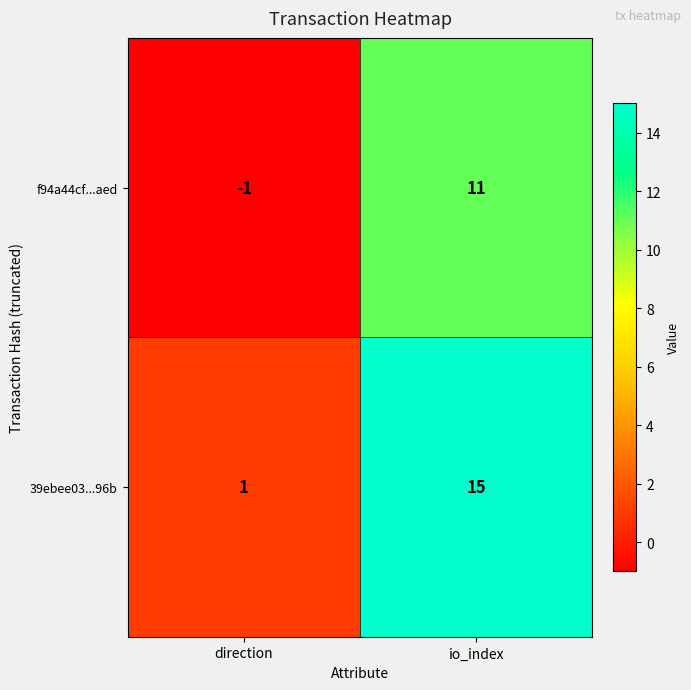

Which series has the largest total across all categories?

39ebee03...96b